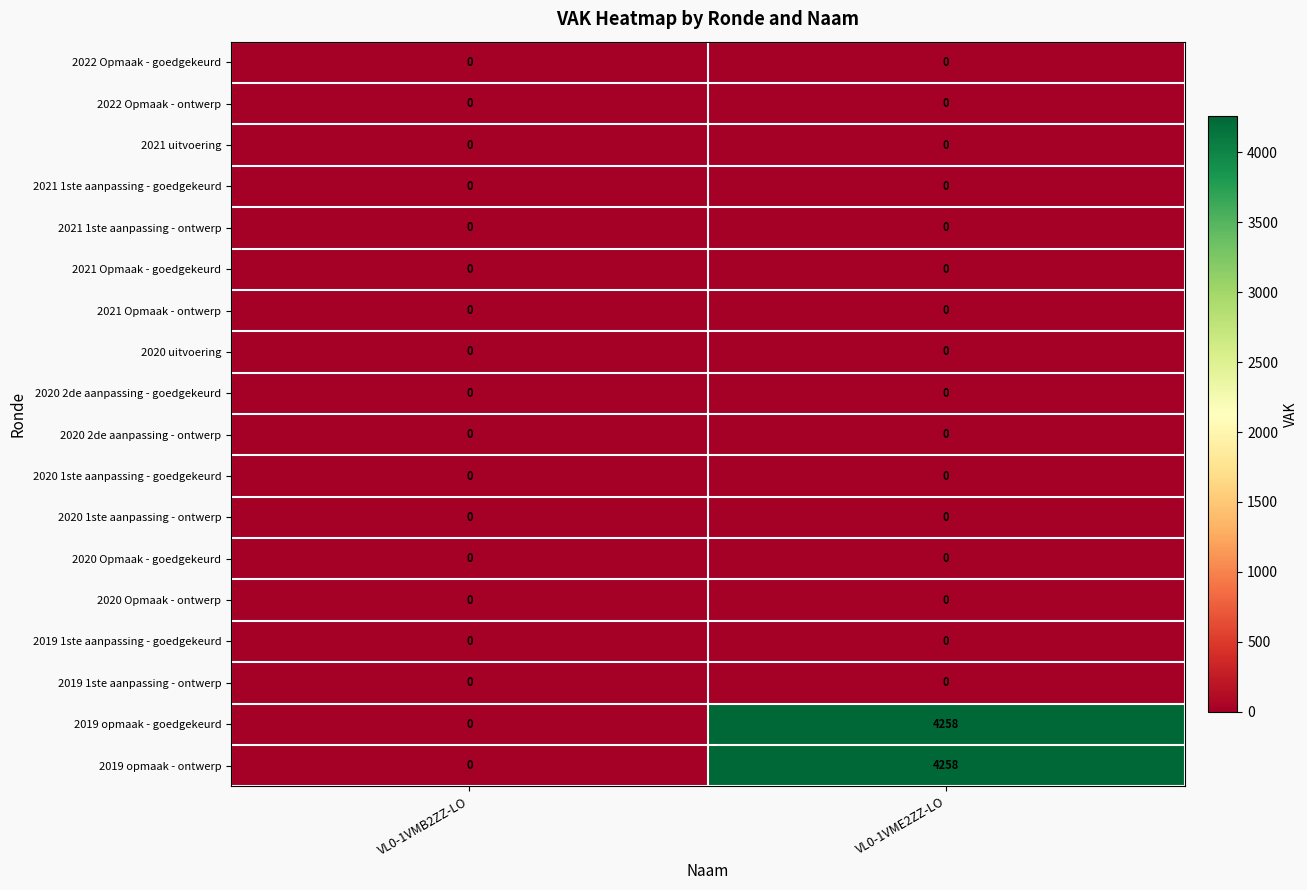

What is the maximum value shown in the chart?

4258